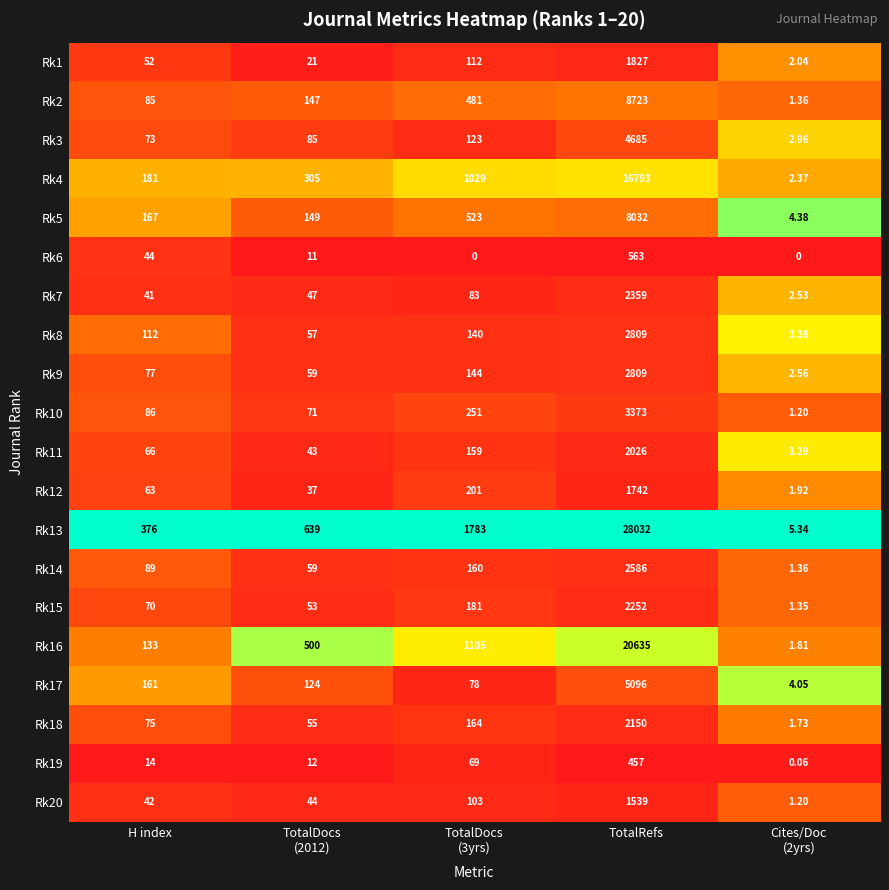

What is the difference between the highest and lowest values at TotalRefs?

27575.0